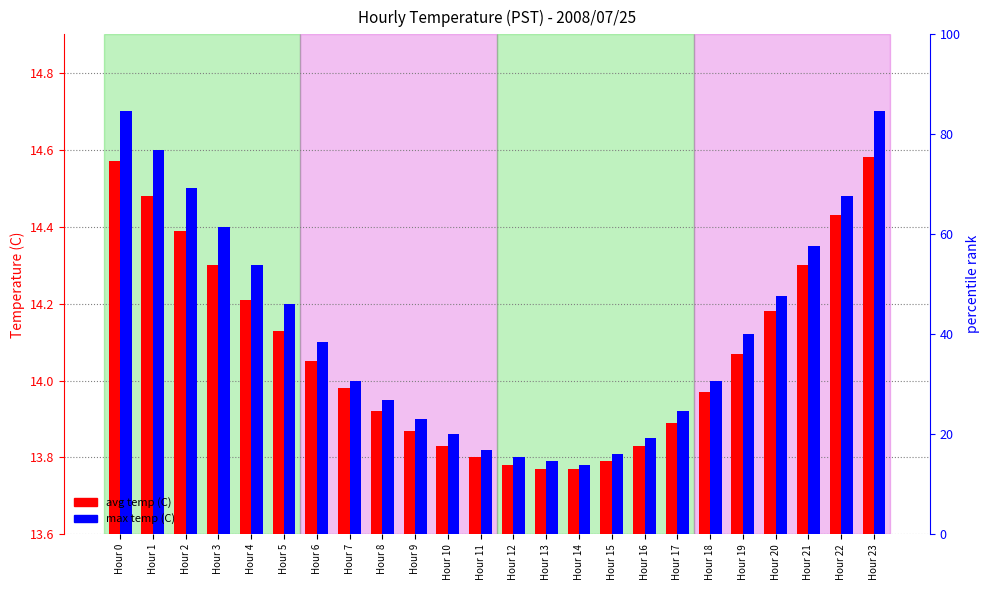

What is the difference between the second highest and minimum values in the avg temp (C) series?

0.8